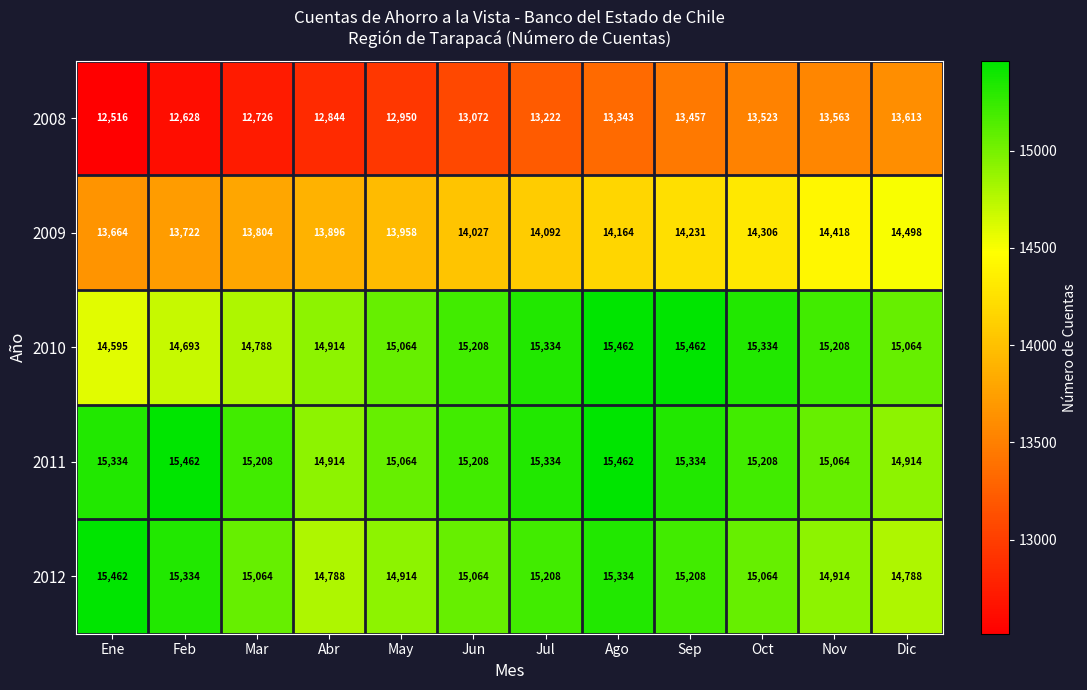

Which series has the largest range (max minus min)?

2008